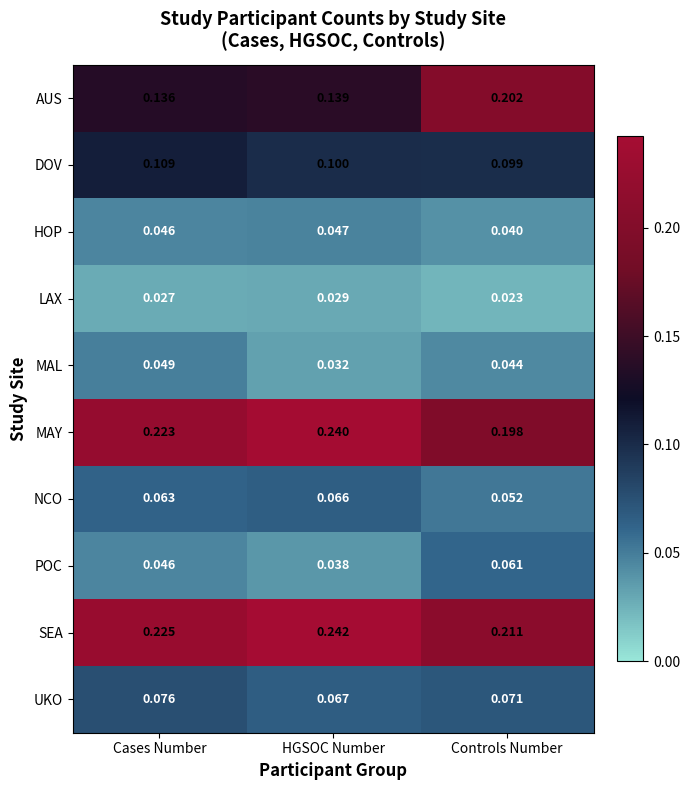

List the series in order of their peak value, highest first.

SEA, MAY, AUS, DOV, UKO, NCO, POC, MAL, HOP, LAX